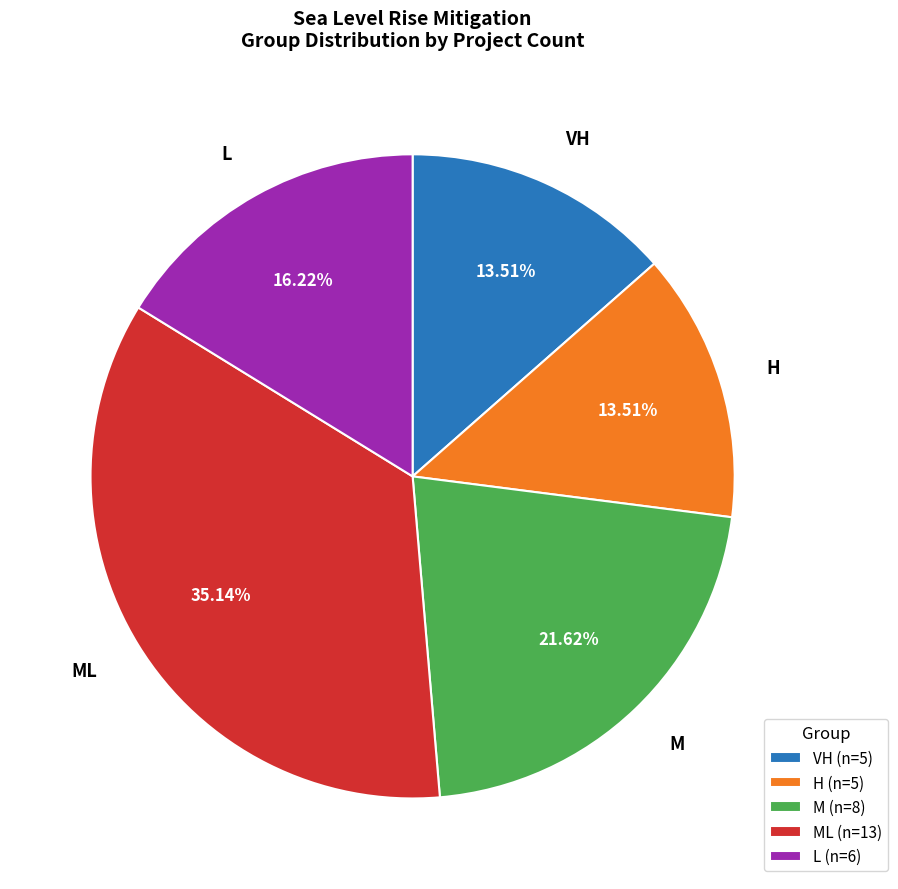

True or false: VH accounts for 19% of the total.

False